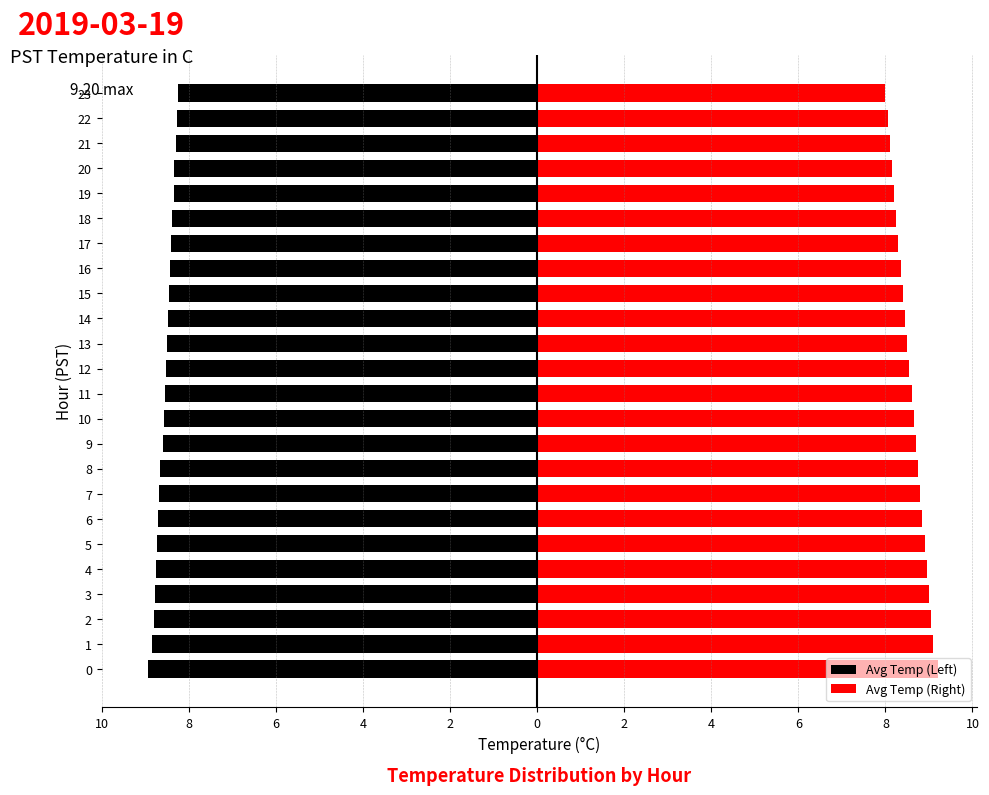

Which series has the largest range (max minus min)?

Avg Temp (Right)